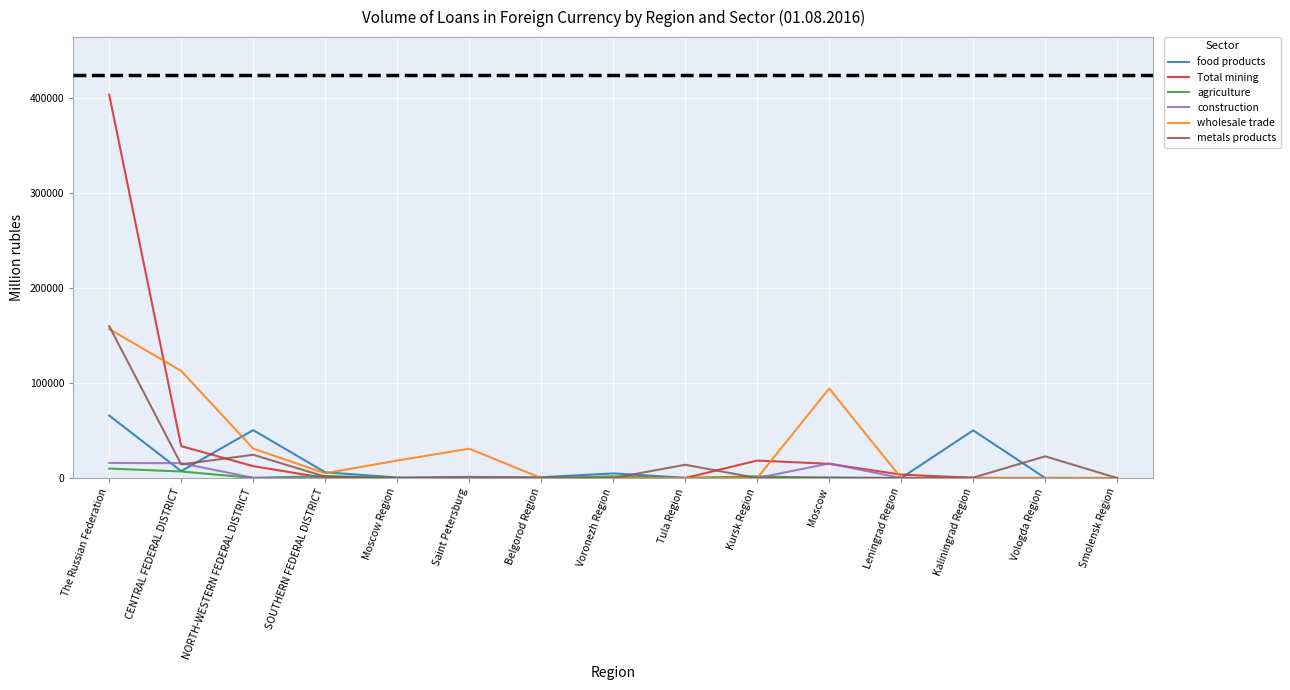

The metals products series shows 22842 at Vologda Region. True or false?

True